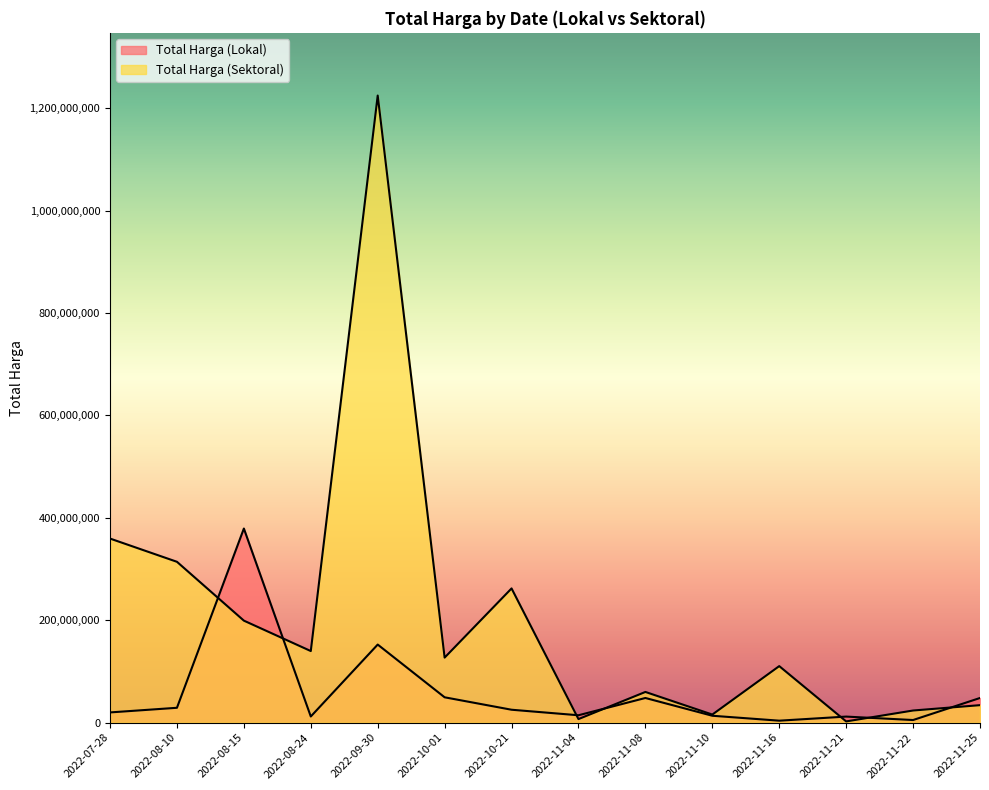

What position from the right is 2022-08-10?

13